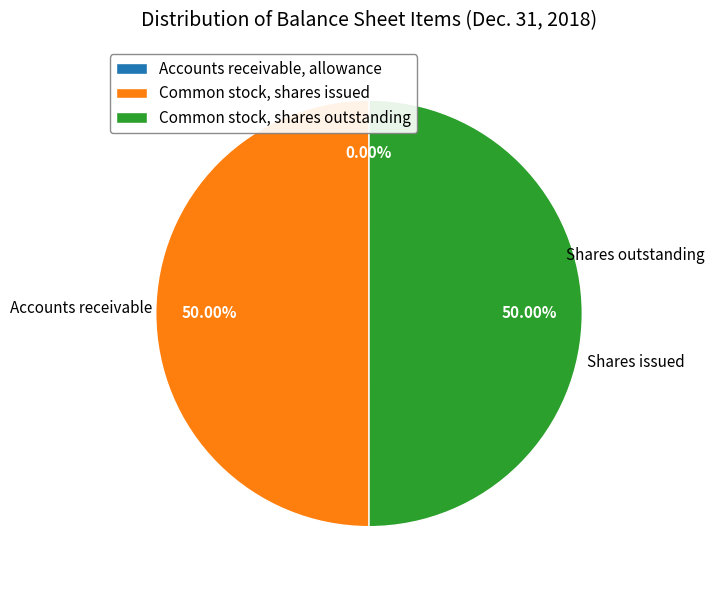

Combined, do Common stock, shares issued and Common stock, shares outstanding account for over 50%?

Yes